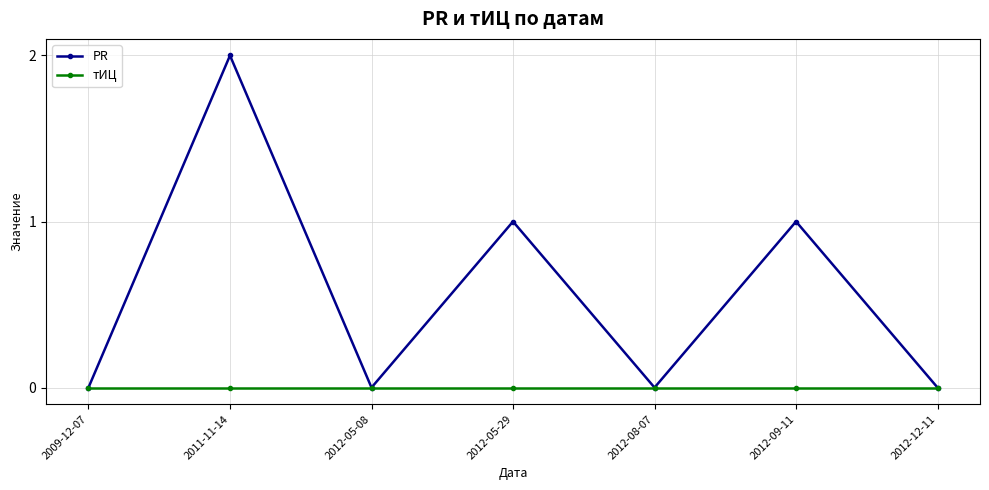

Which label corresponds to the largest value in the chart?

2011-11-14